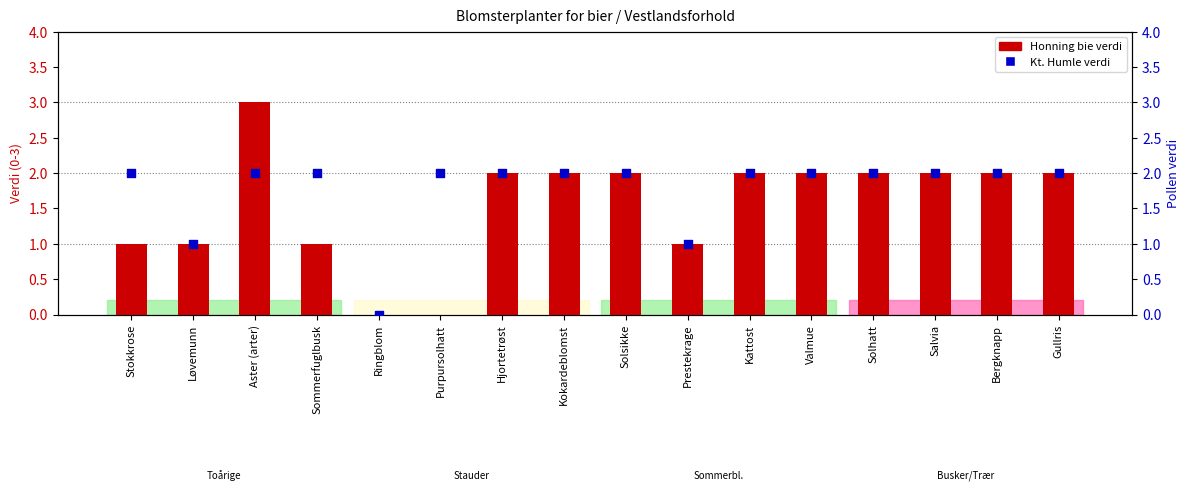

At how many categories does at least one series exceed 2?

1